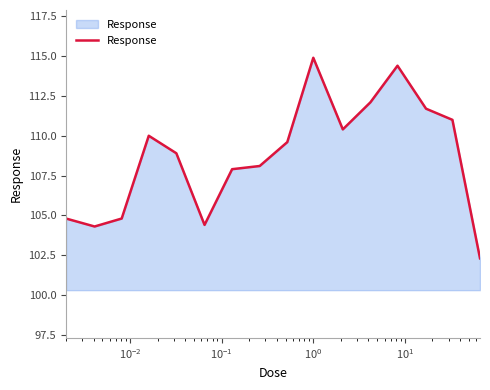

What is the greatest value displayed?

114.9